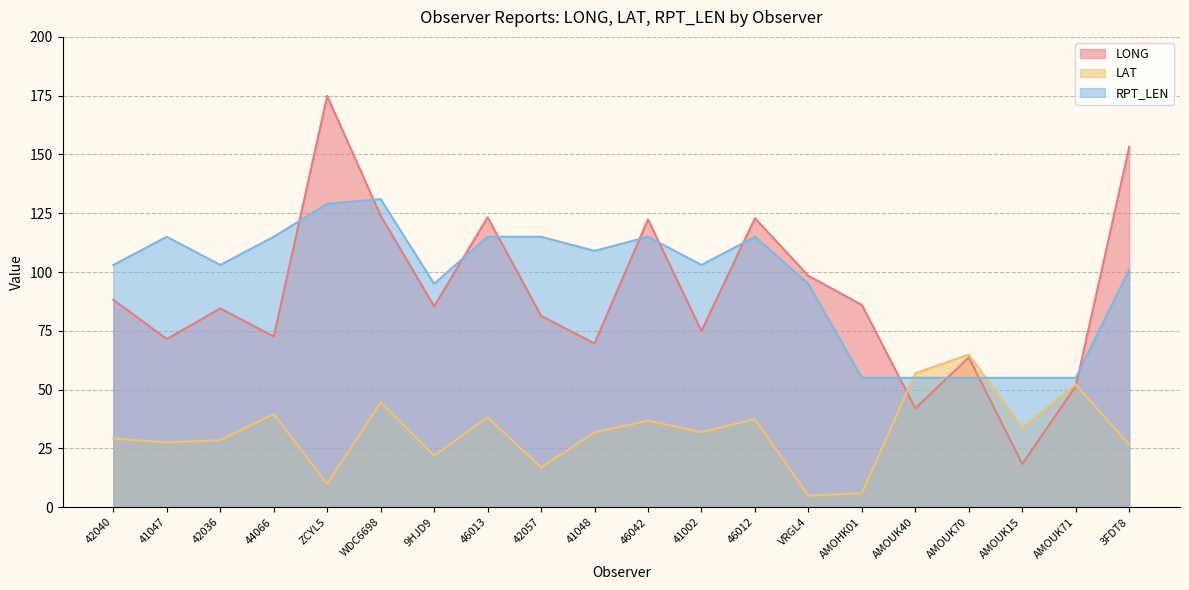

True or false: RPT_LEN has more than 1 interior local peaks.

True